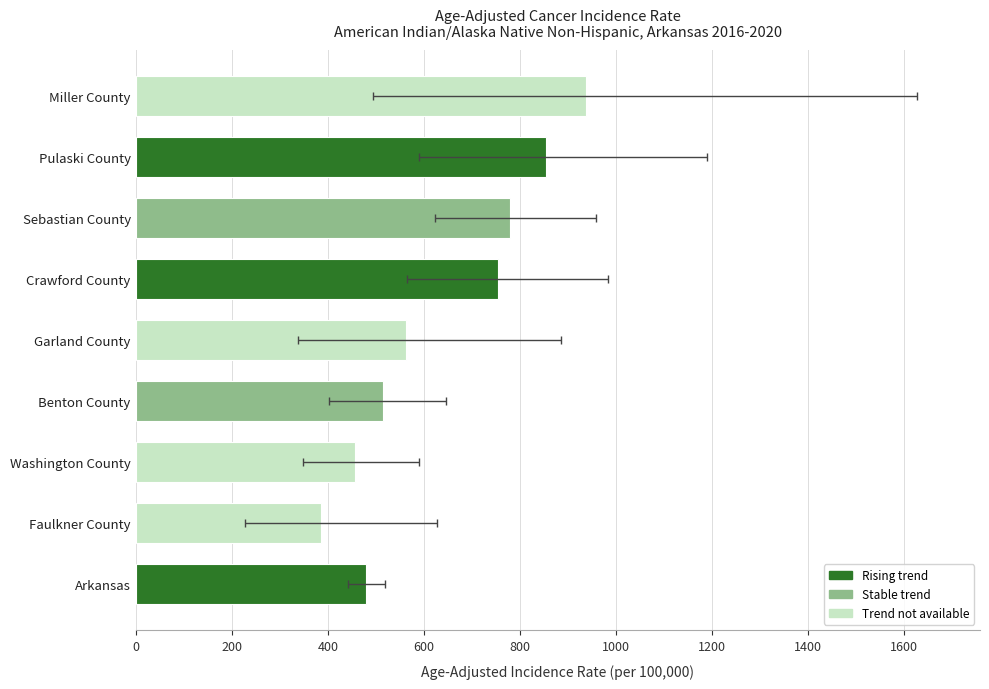

What is the sum of all values?

5724.4